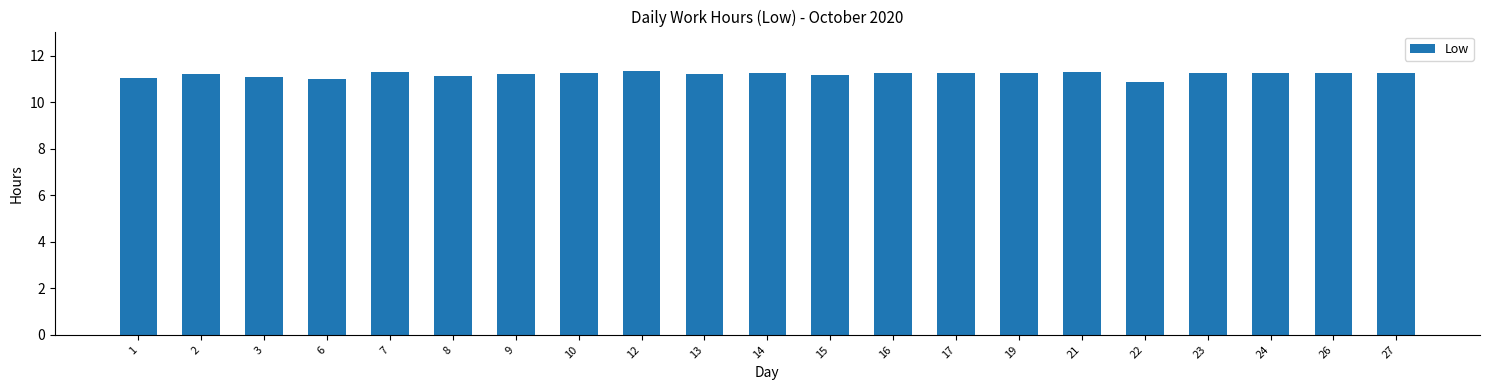

What is the ratio of the value at 22 to the value at 27?

1.0